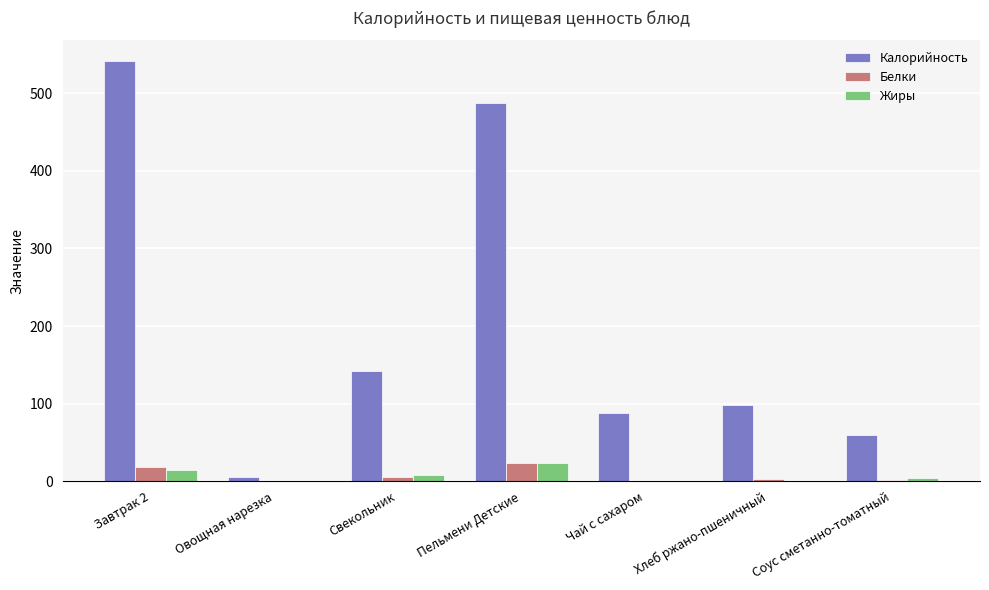

True or false: Жиры has a value of 0.0 at Чай с сахаром.

True